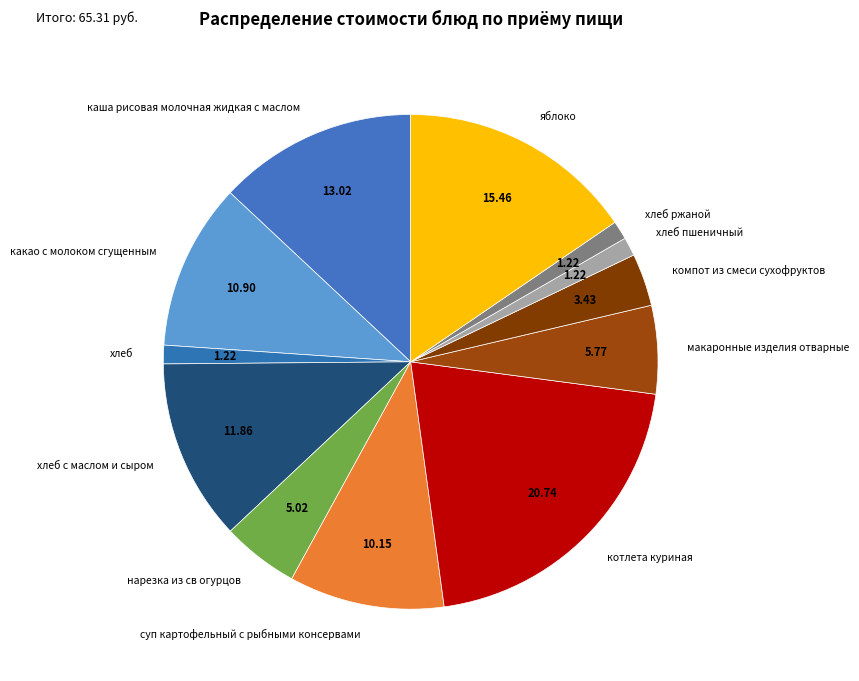

How many segments does this pie chart have?

12